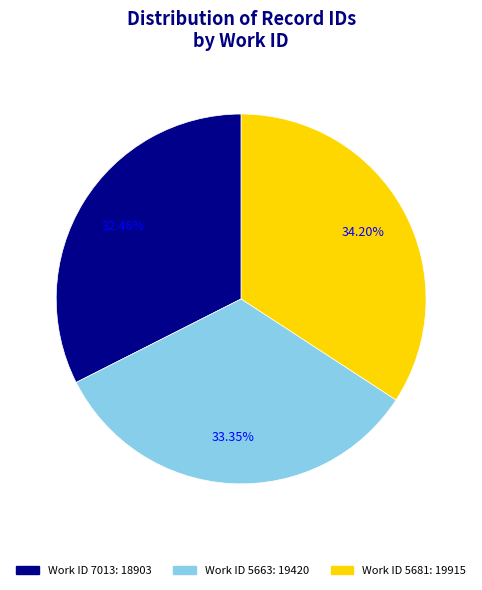

Is there a majority slice in this chart?

No